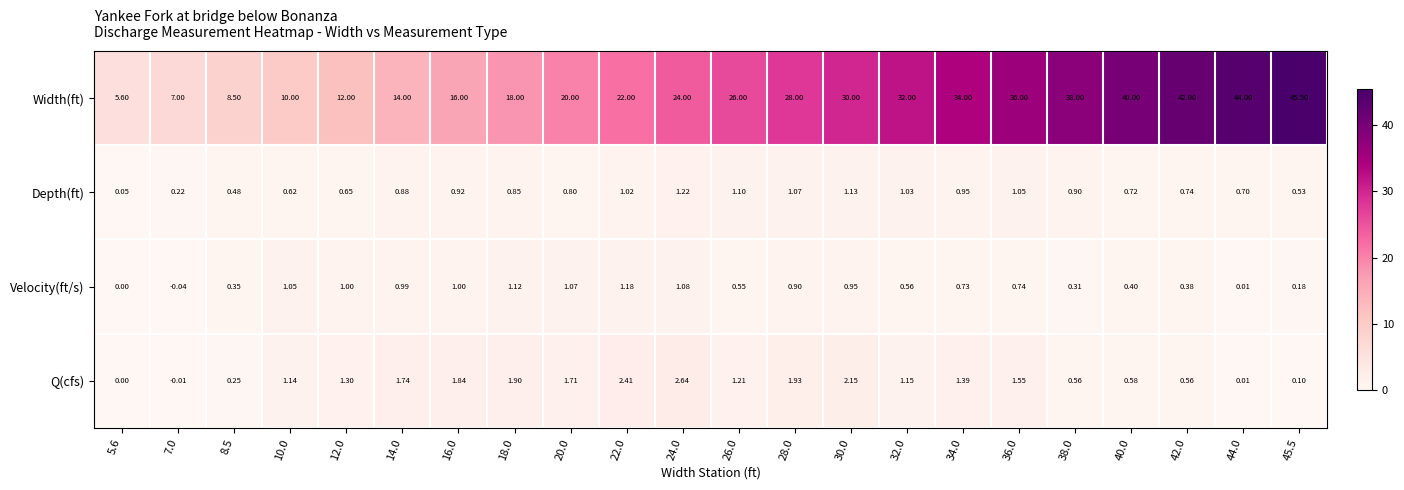

Which series has the largest total across all categories?

Width(ft)